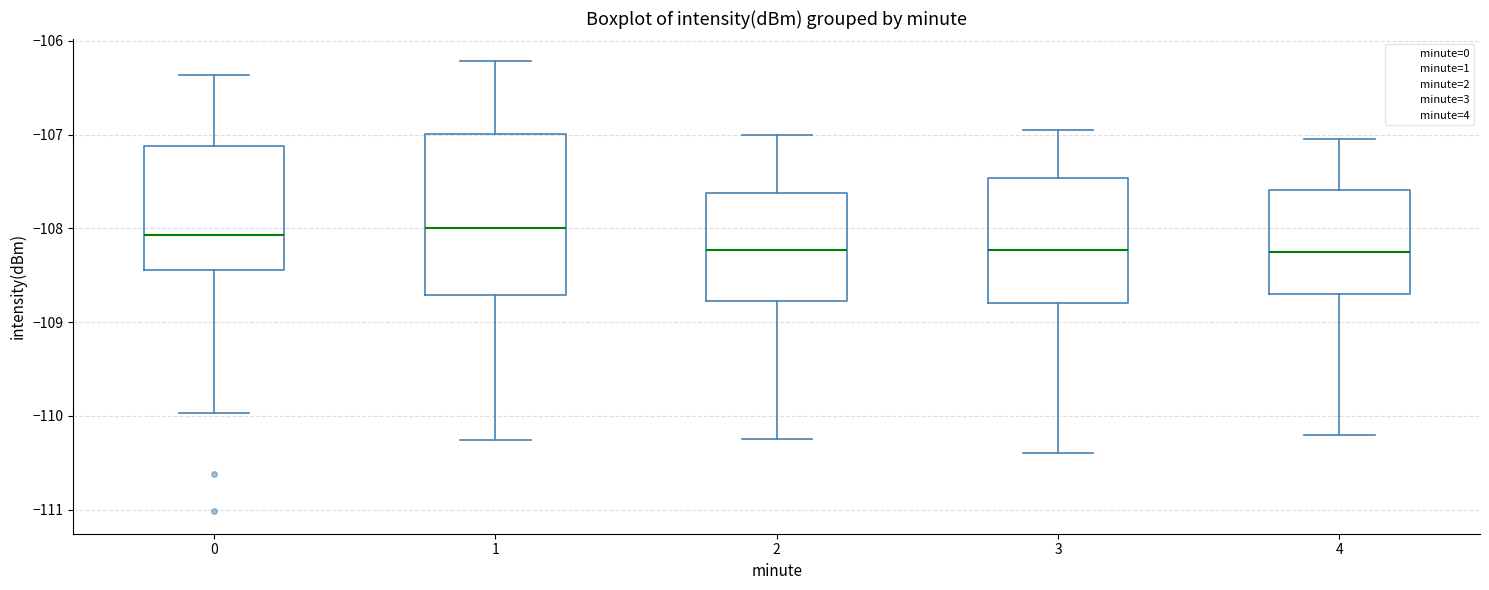

Where does the upper whisker of the box at x = 3 end on the y-axis? The values are not printed on the chart, so give them approximately, as read against the axis.

-106.9